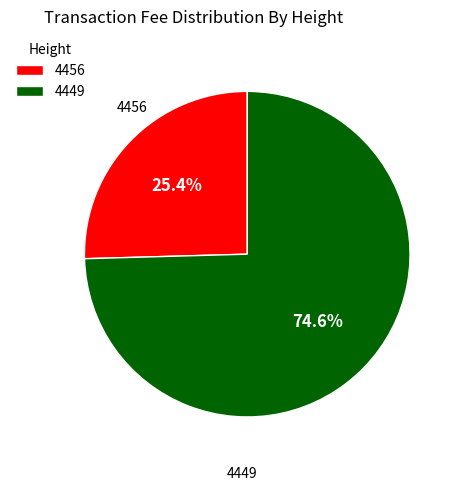

Count the number of slices in the pie.

2